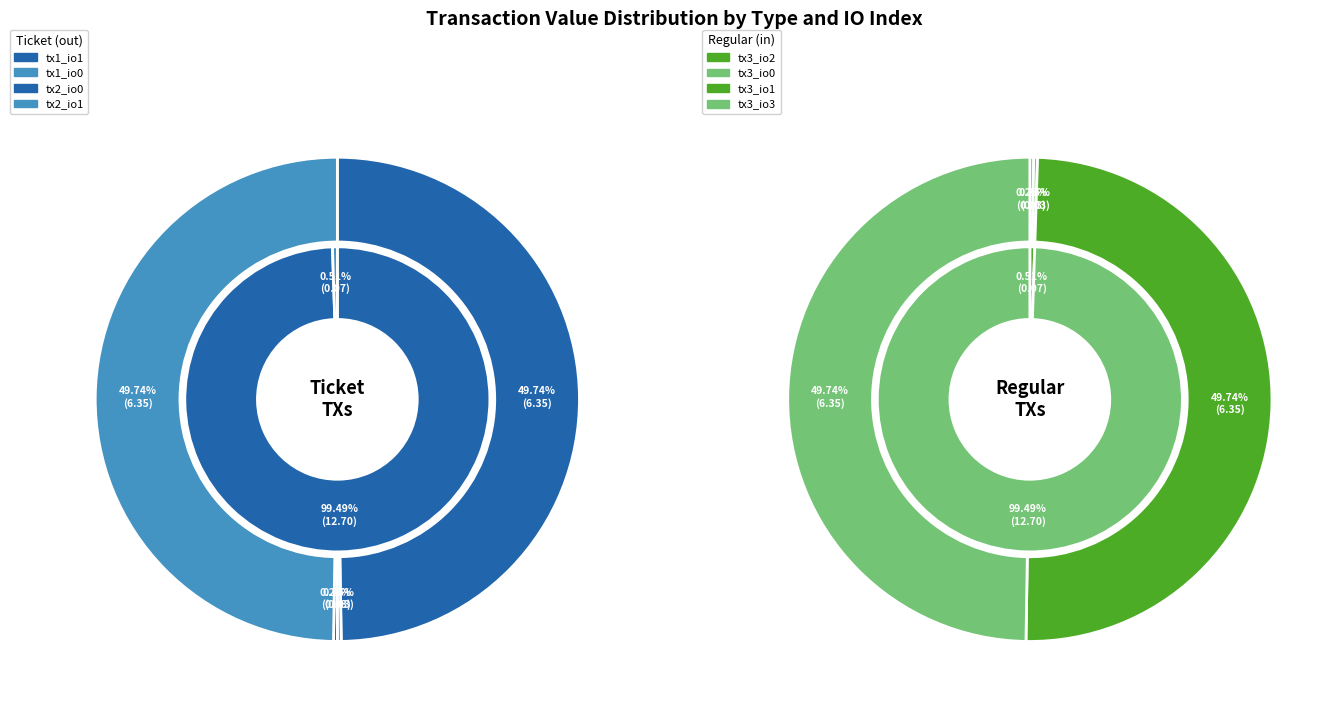

Does io_index_1 represent more than half of the total?

No